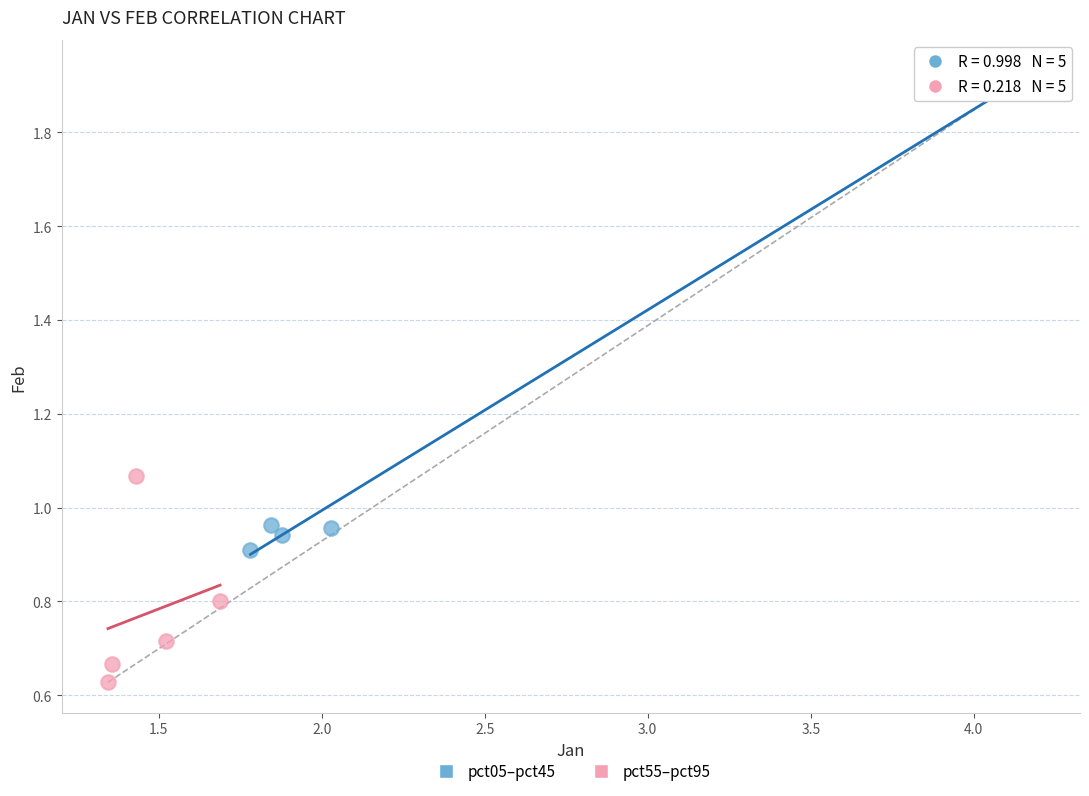

Which series reaches the maximum Y coordinate?

pct05–pct45